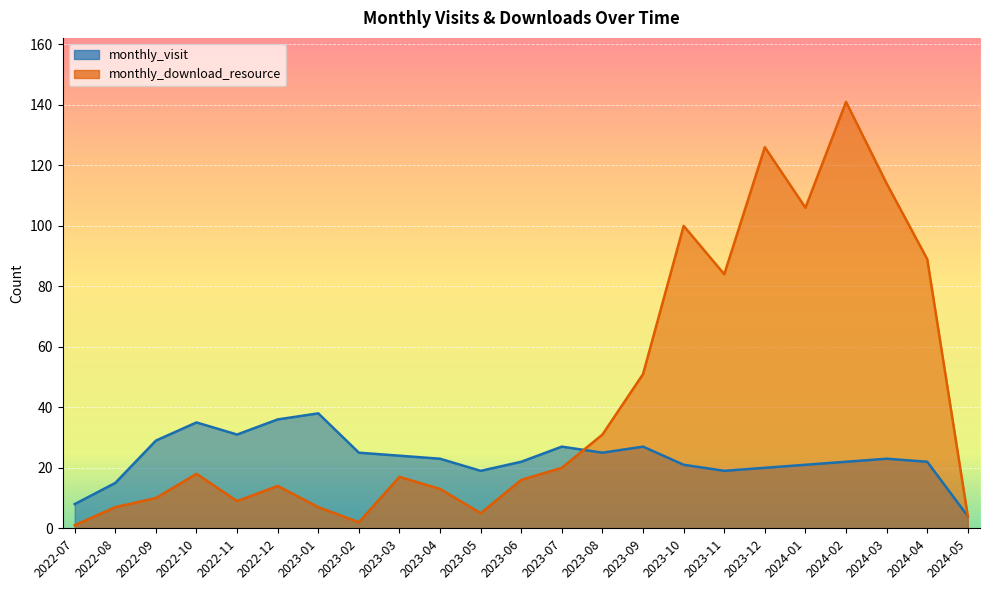

Which series has the widest spread of values?

monthly_download_resource